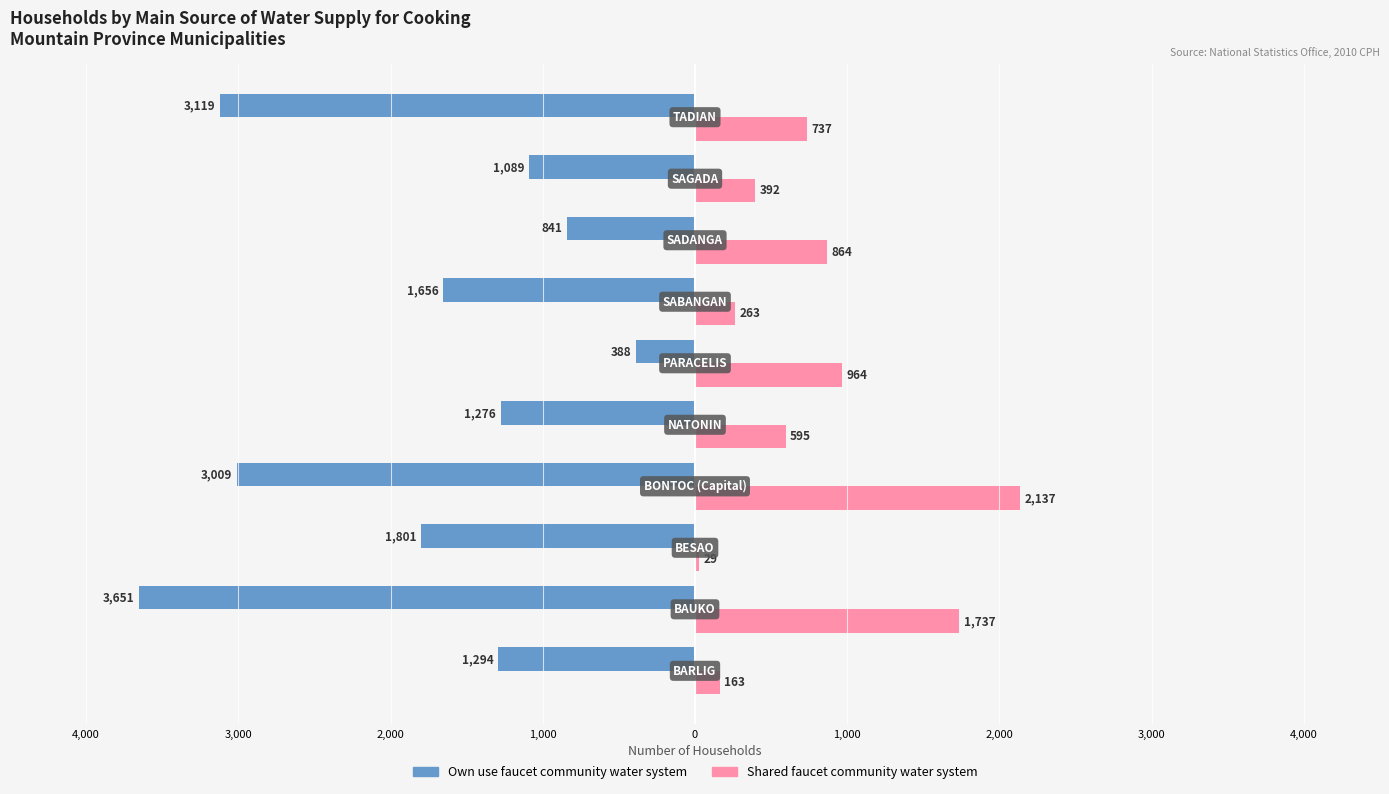

What are all the series names shown in the legend?

Own use faucet community water system, Shared faucet community water system